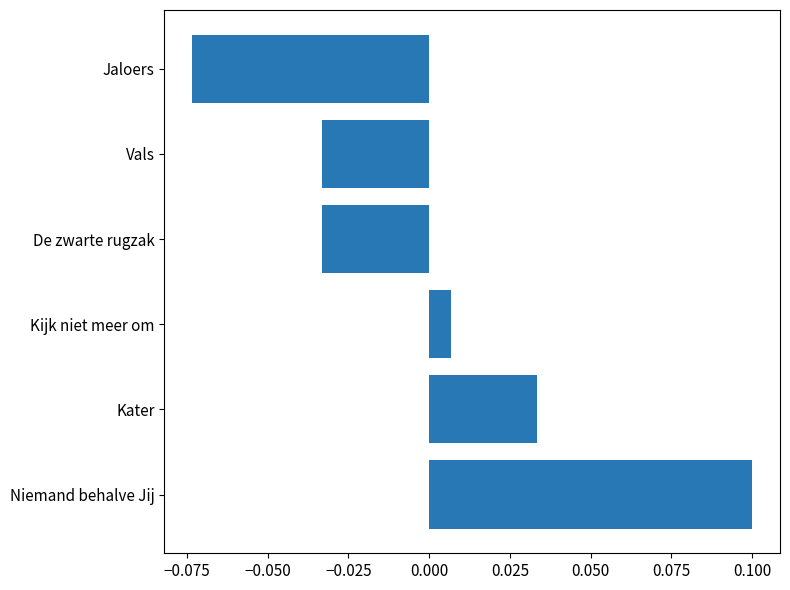

Which category has the highest value across all series?

Niemand behalve Jij